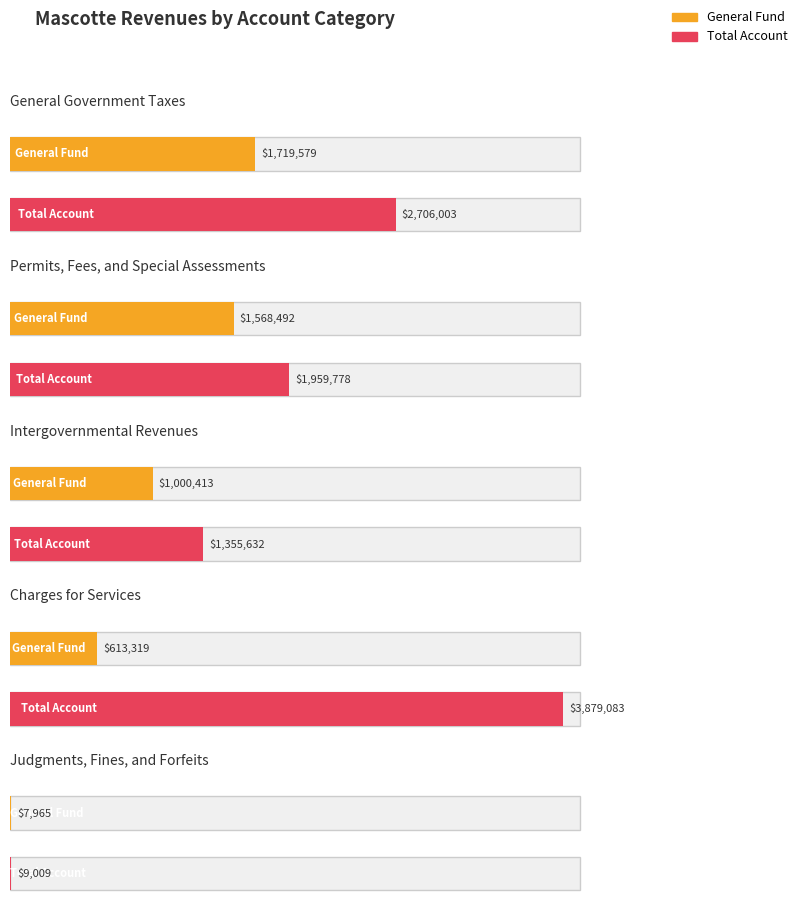

The value of Per Capita at General Government Taxes is 543.2. True or false?

False